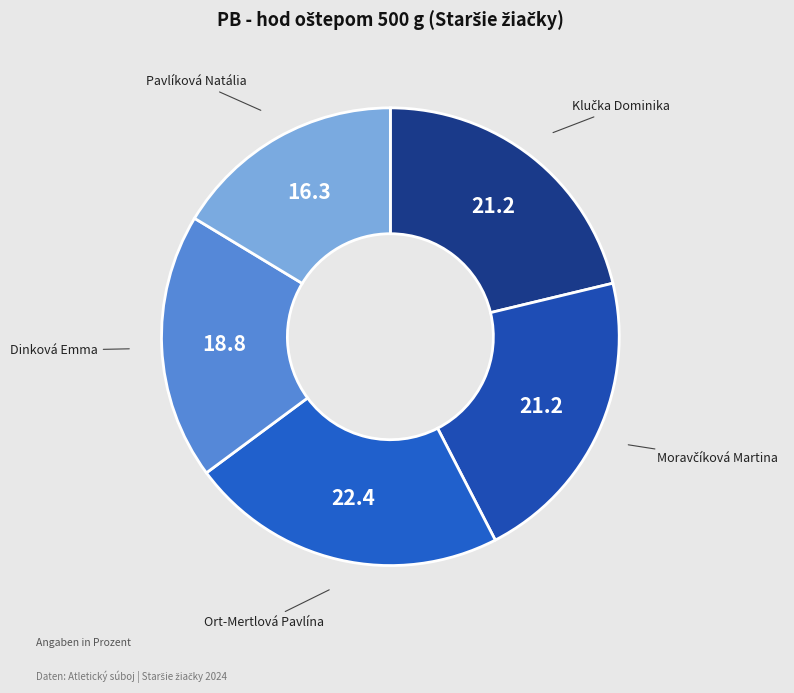

True or false: Ort-Mertlová Pavlína accounts for 30% of the total.

False